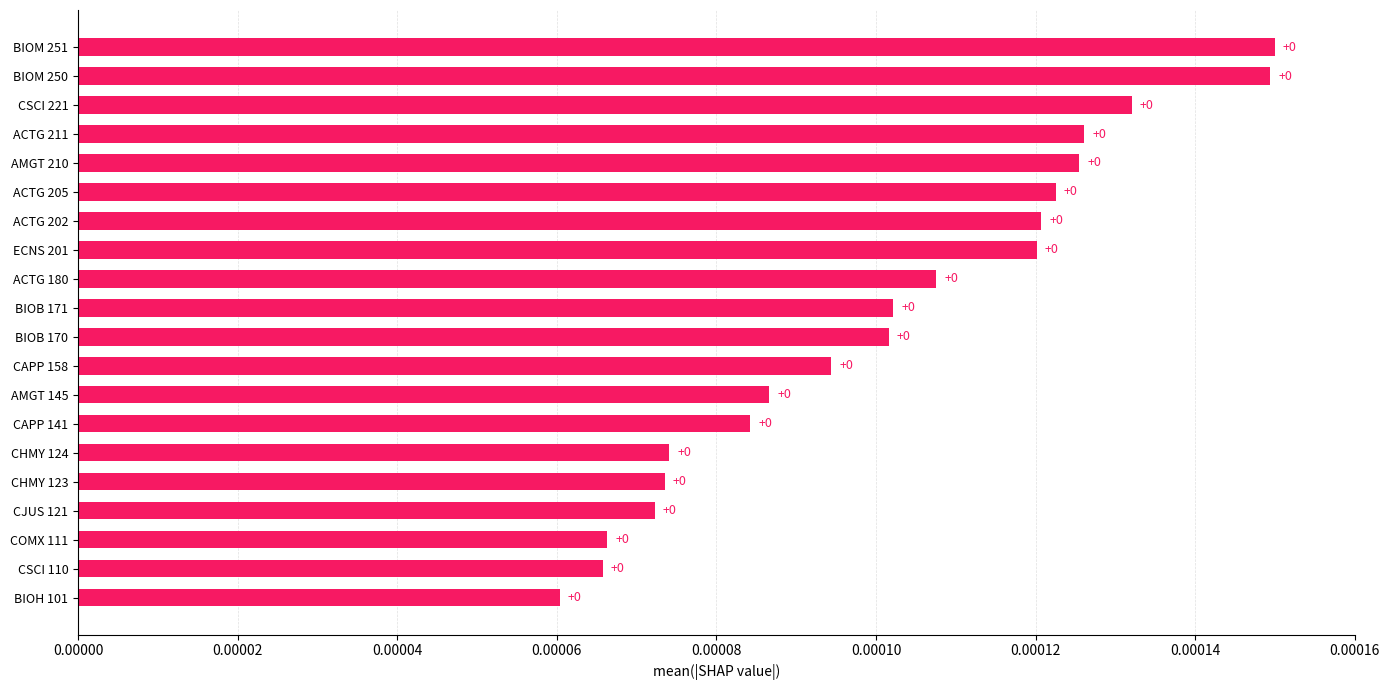

How many values are between 0 and 1?

20